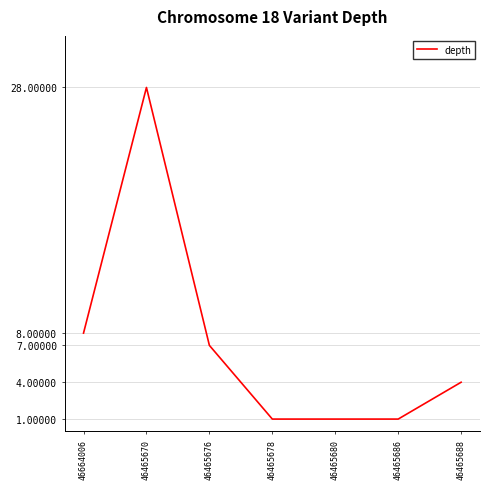

How many categories are shown in the chart?

7